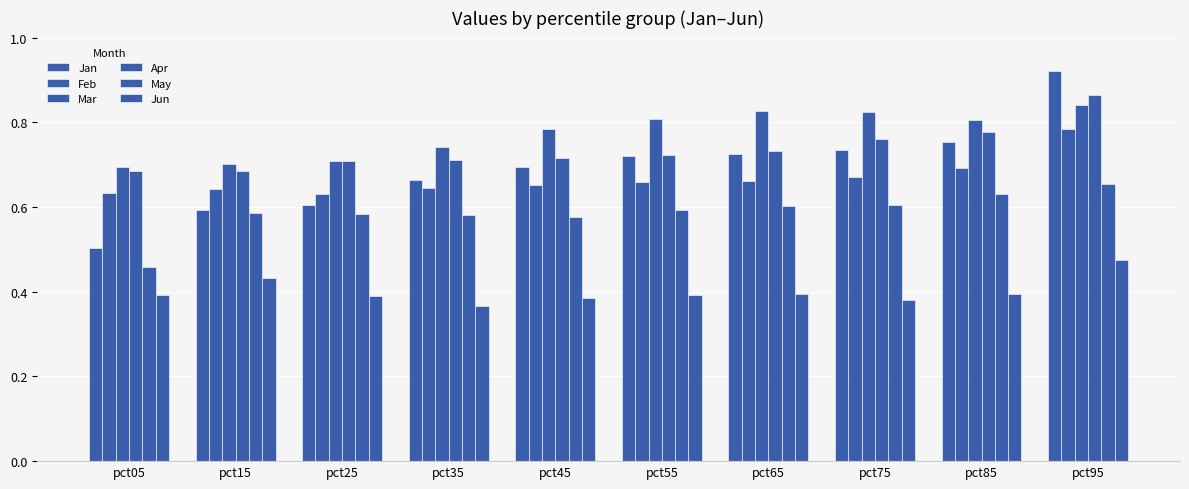

Does the chart contain stacked bars?

No